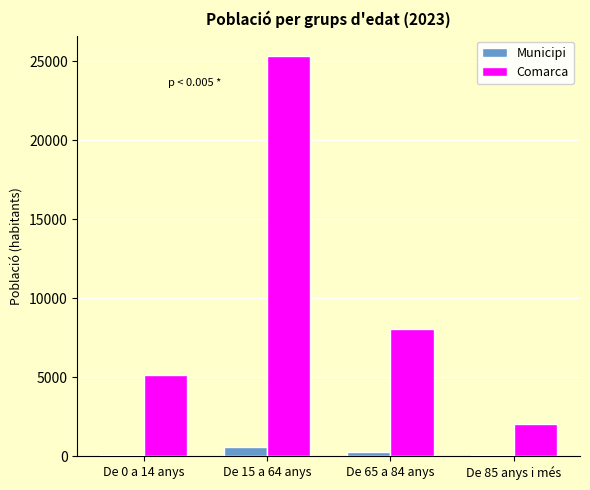

What is the maximum value for Municipi?

618